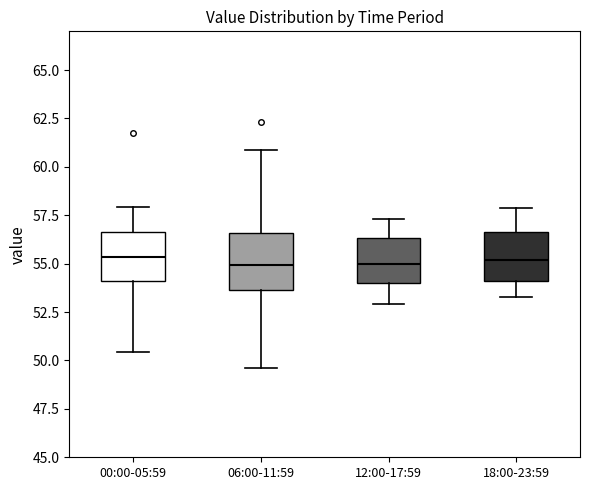

Where is the lower edge of the box for 00:00-05:59 on the y-axis? The values are not printed on the chart, so give them approximately, as read against the axis.

54.0